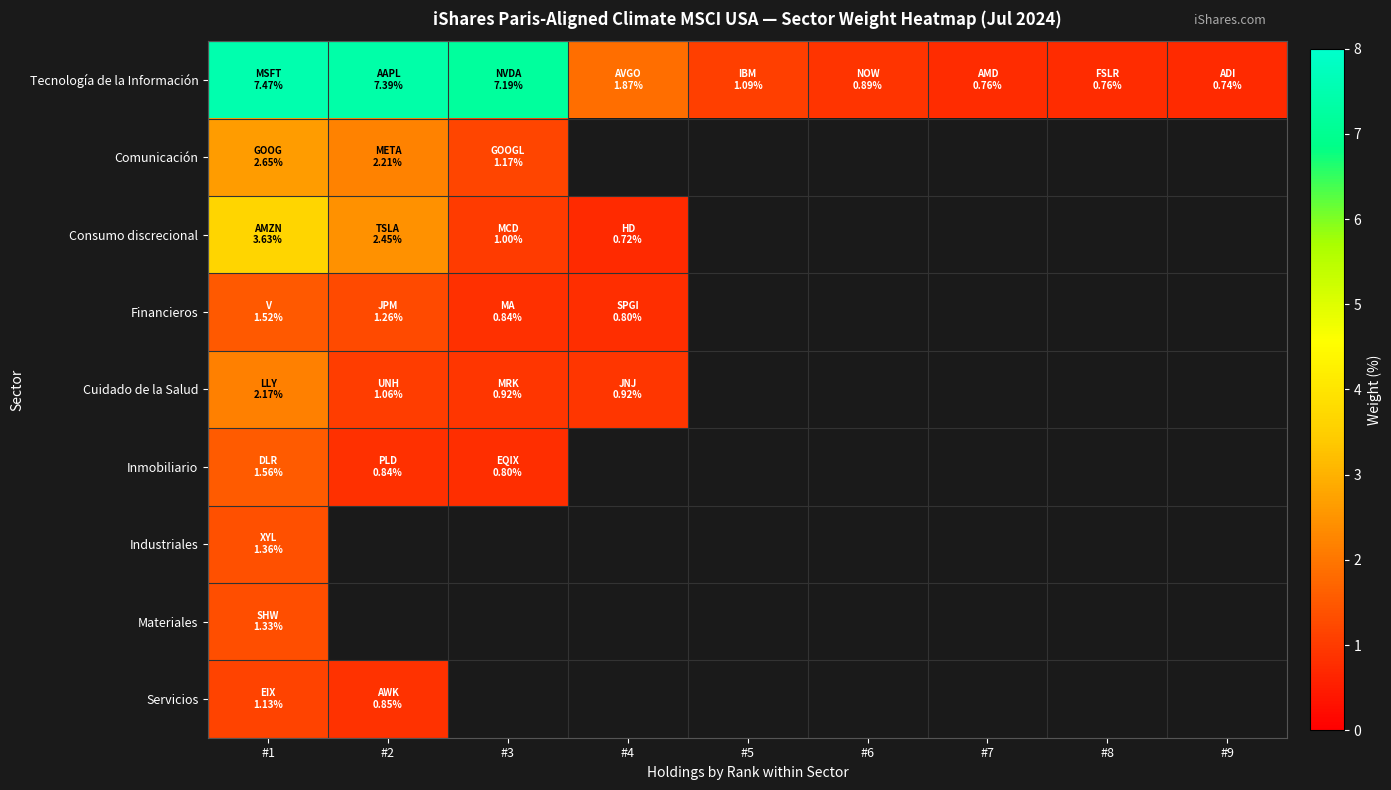

What is the total value across all series at #1?

22.8